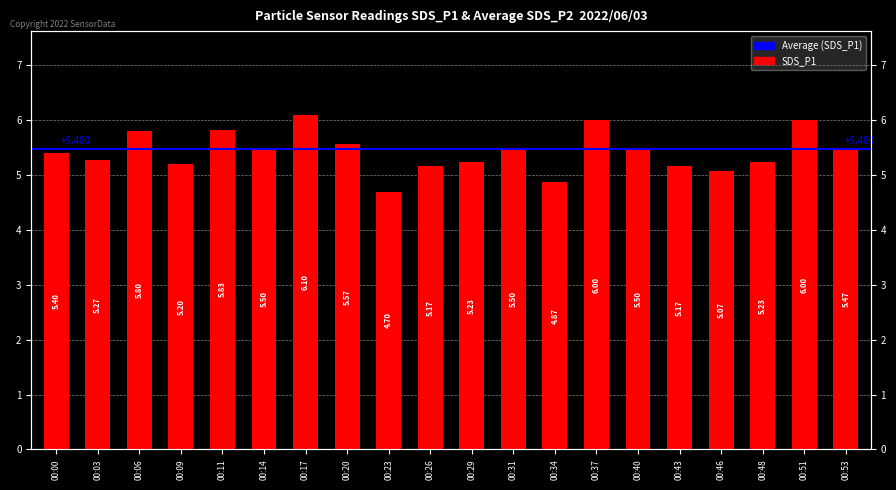

At which category does the chart reach its peak across all series?

00:17